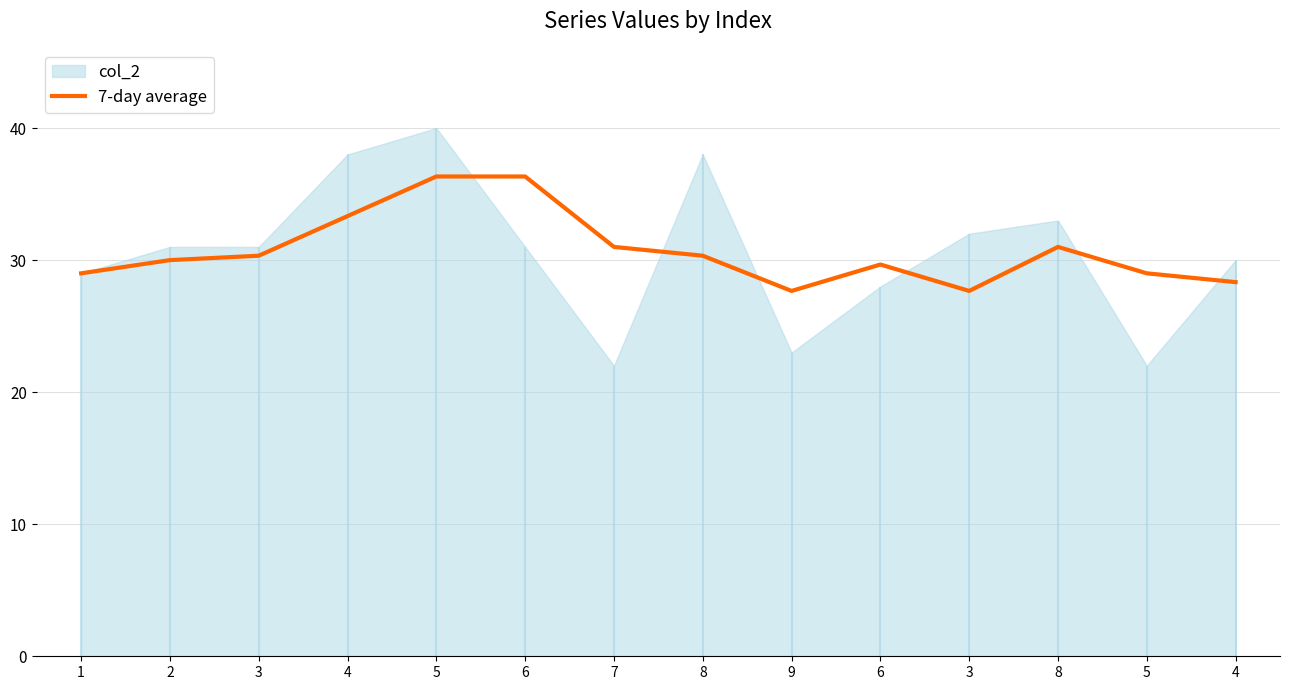

Where is the first local maximum?

6